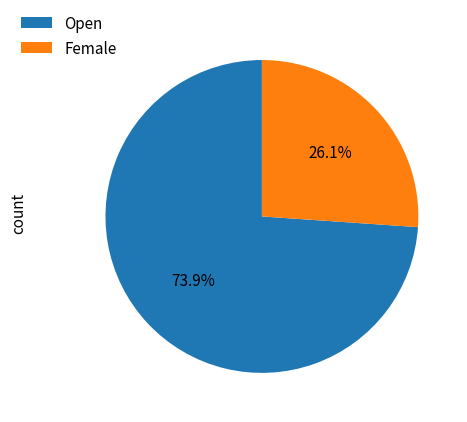

What percentage is the Open slice, to the nearest percent?

74%